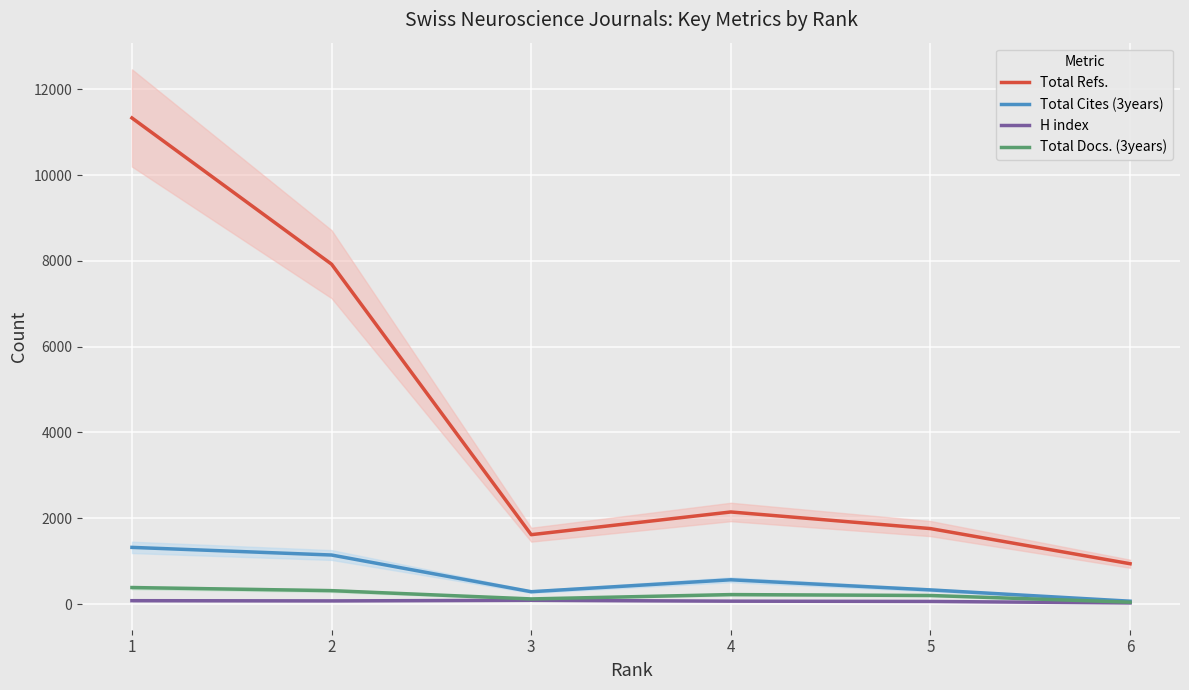

What is the value of the Total Docs. (3years) point at the 2nd from the left?

315